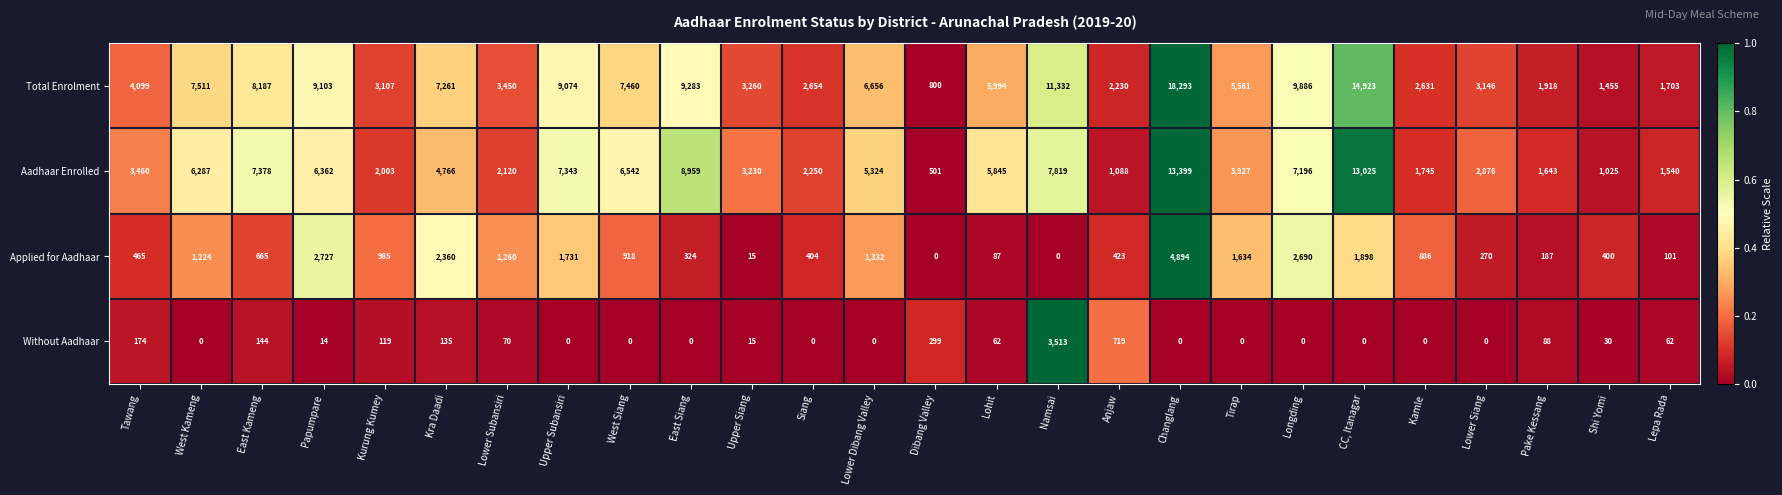

How many values in Applied for Aadhaar are above zero?

24